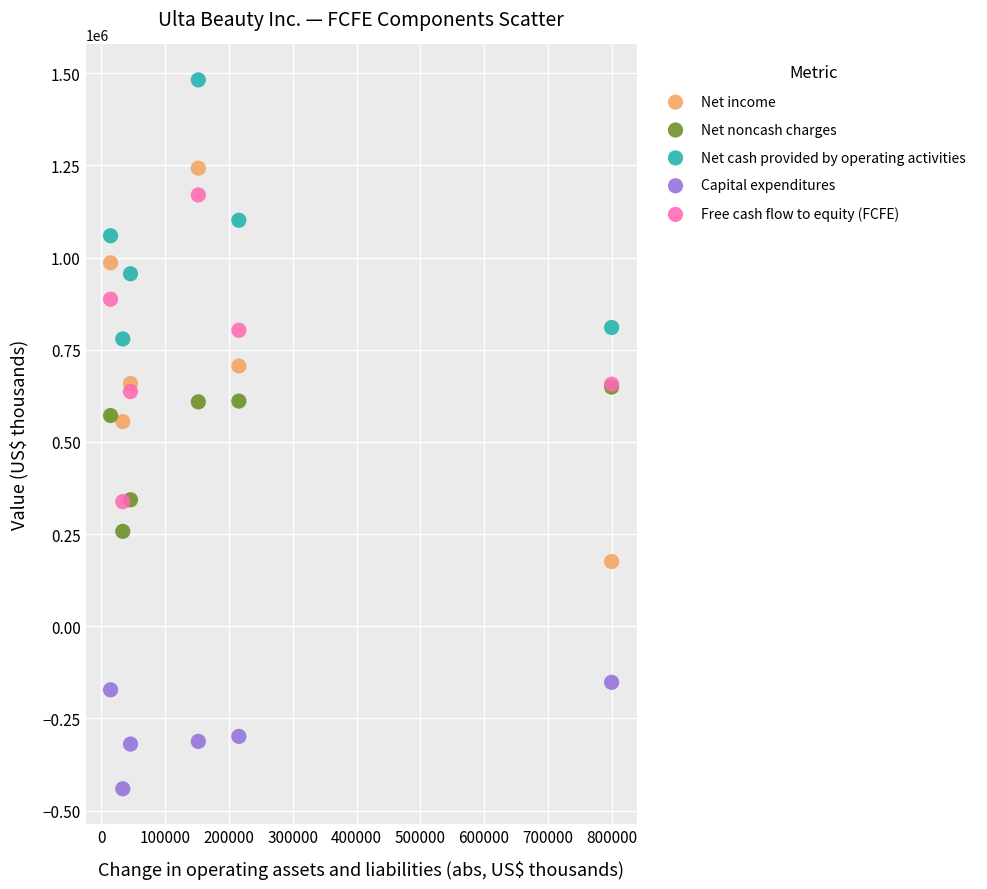

In the Free cash flow to equity (FCFE) series, what Y value is closest to 753929?

802759